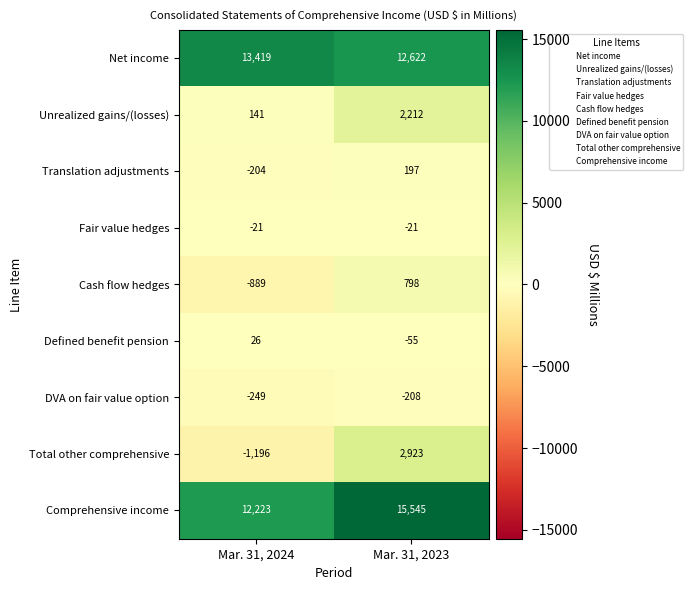

Which series has the largest range (max minus min)?

Total other comprehensive